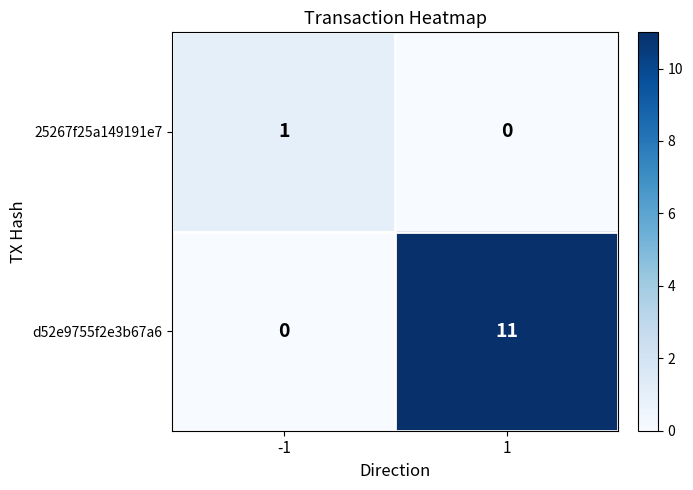

Rank the series at -1 from highest to lowest value.

25267f25a149191e7, d52e9755f2e3b67a6